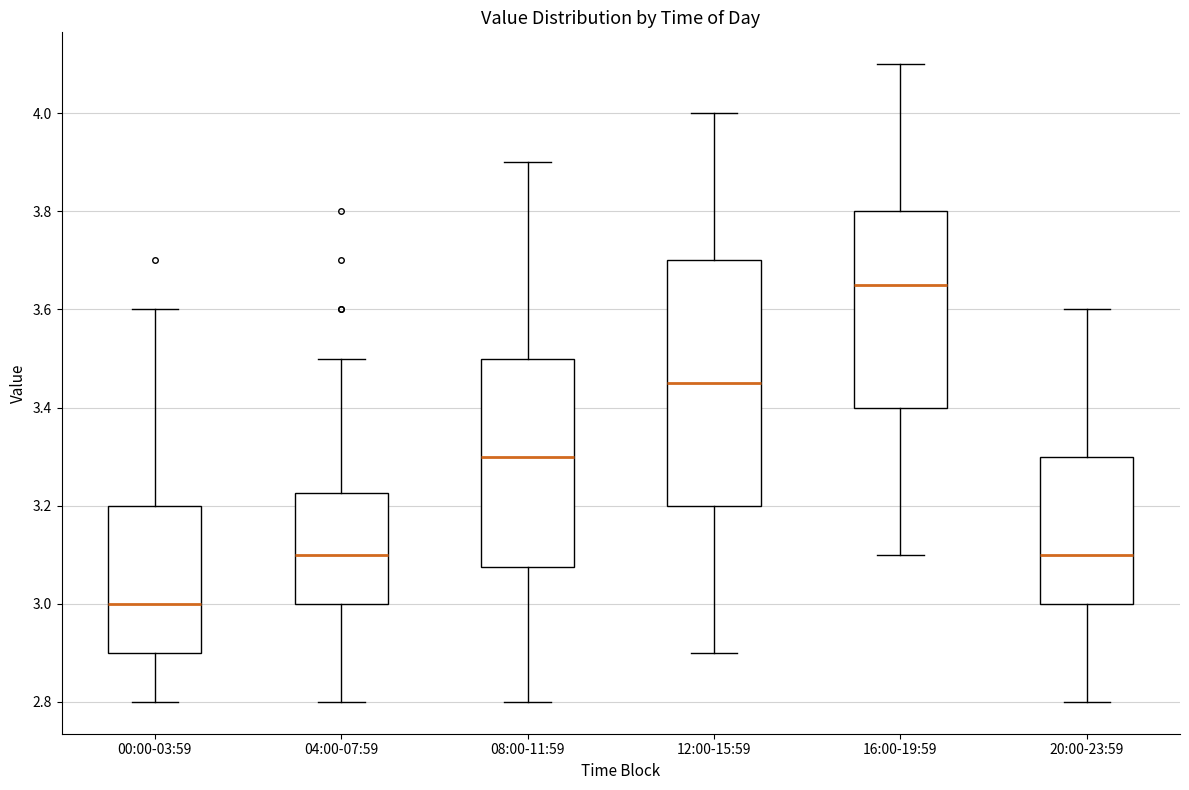

Which box has the highest median line?

16:00-19:59